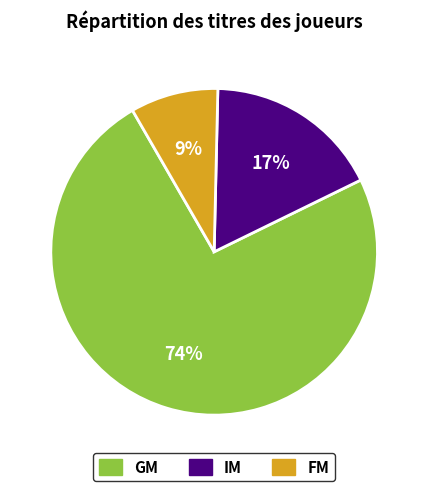

Combined, do FM and GM account for over 50%?

Yes